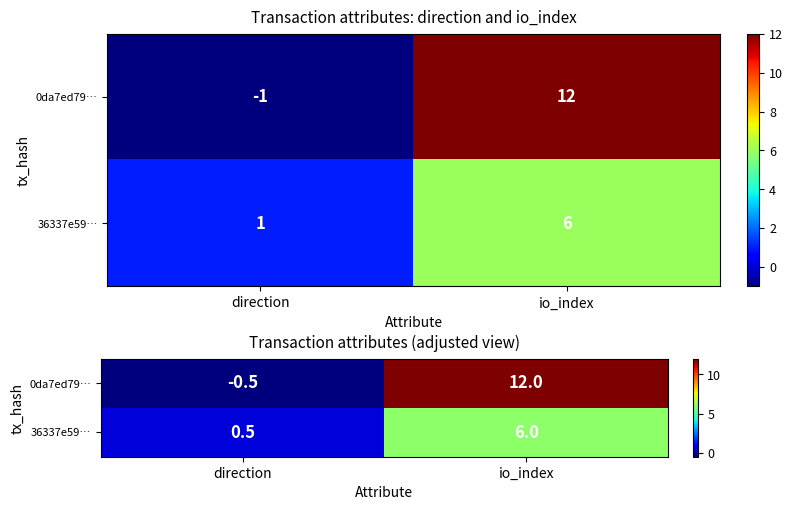

Rank the series at direction from highest to lowest value.

36337e59…, 0da7ed79…